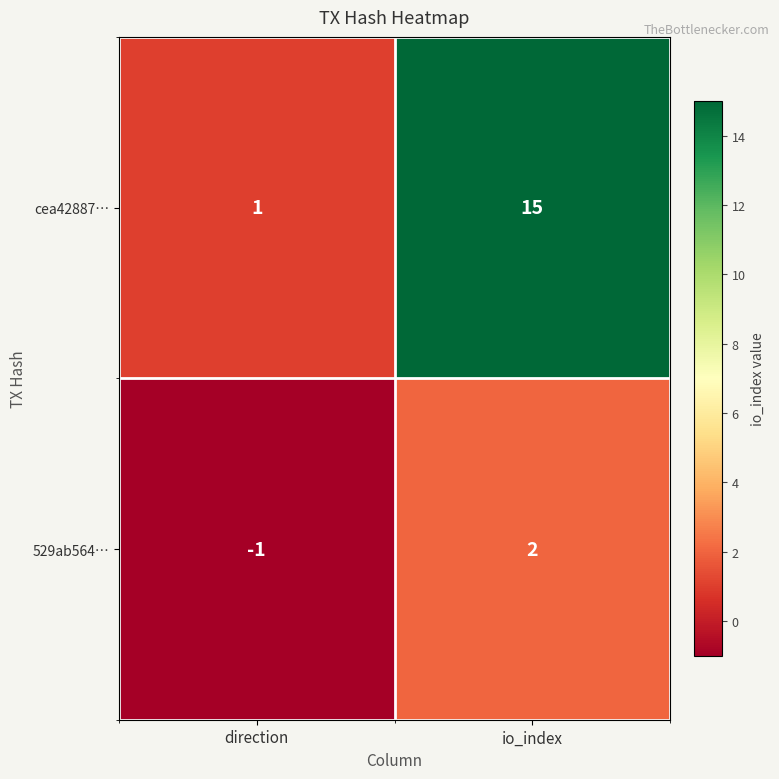

What is the spread (max minus min) of values at io_index?

13